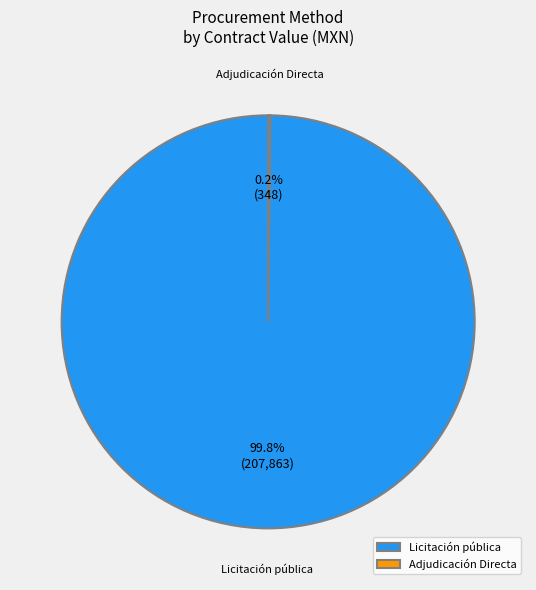

Does Licitación pública account for over 50% of the chart?

Yes